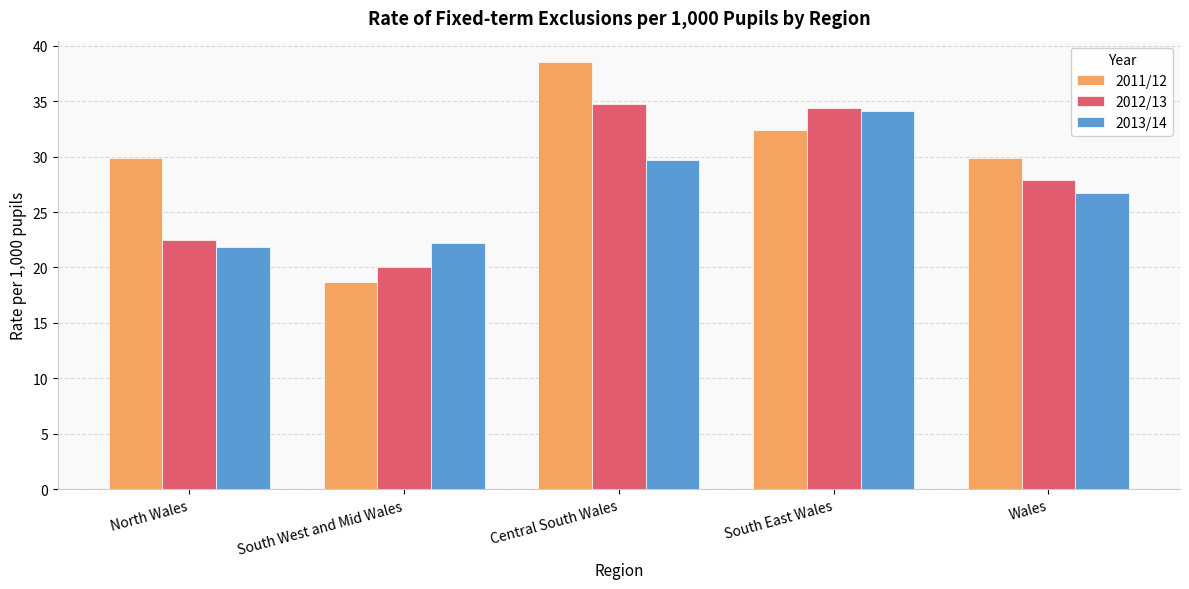

At how many categories does at least one series exceed 29?

4